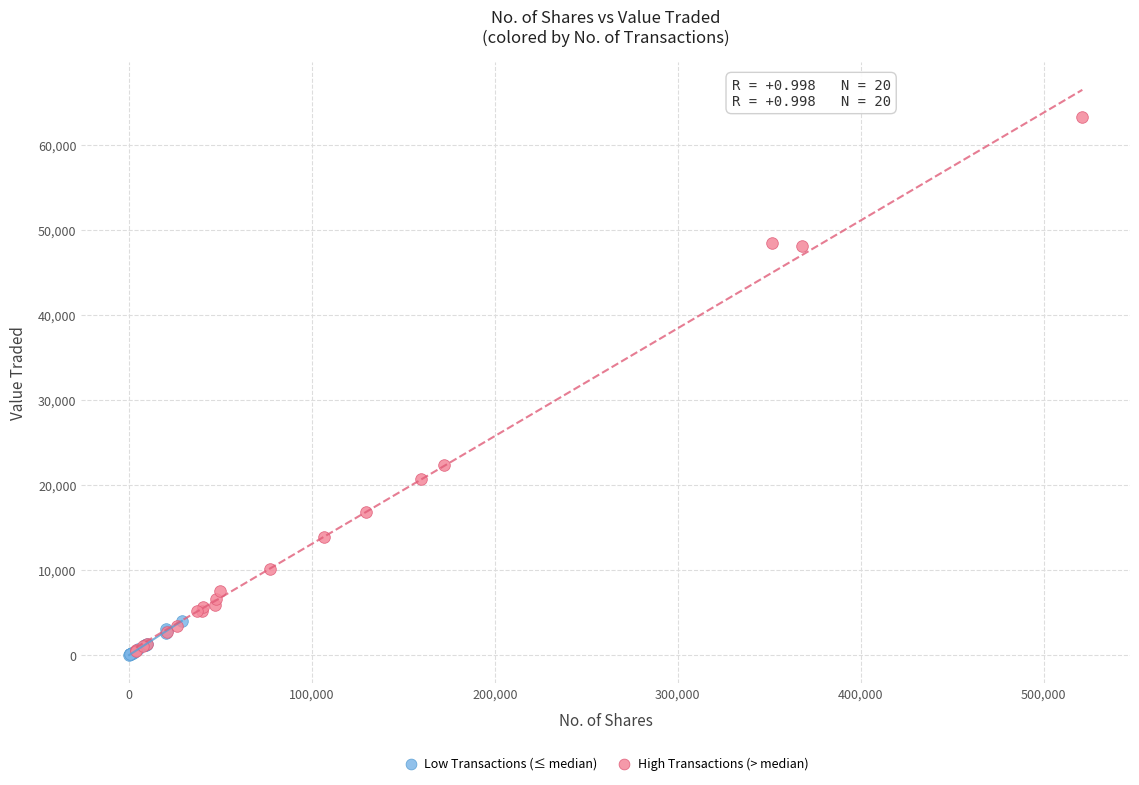

Which series contains the highest Y value?

High Transactions (> median)